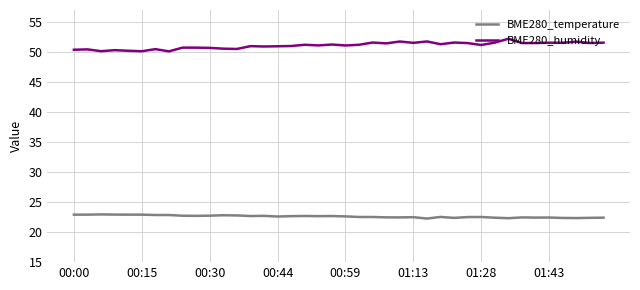

True or false: BME280_humidity and BME280_temperature cross at least once.

False